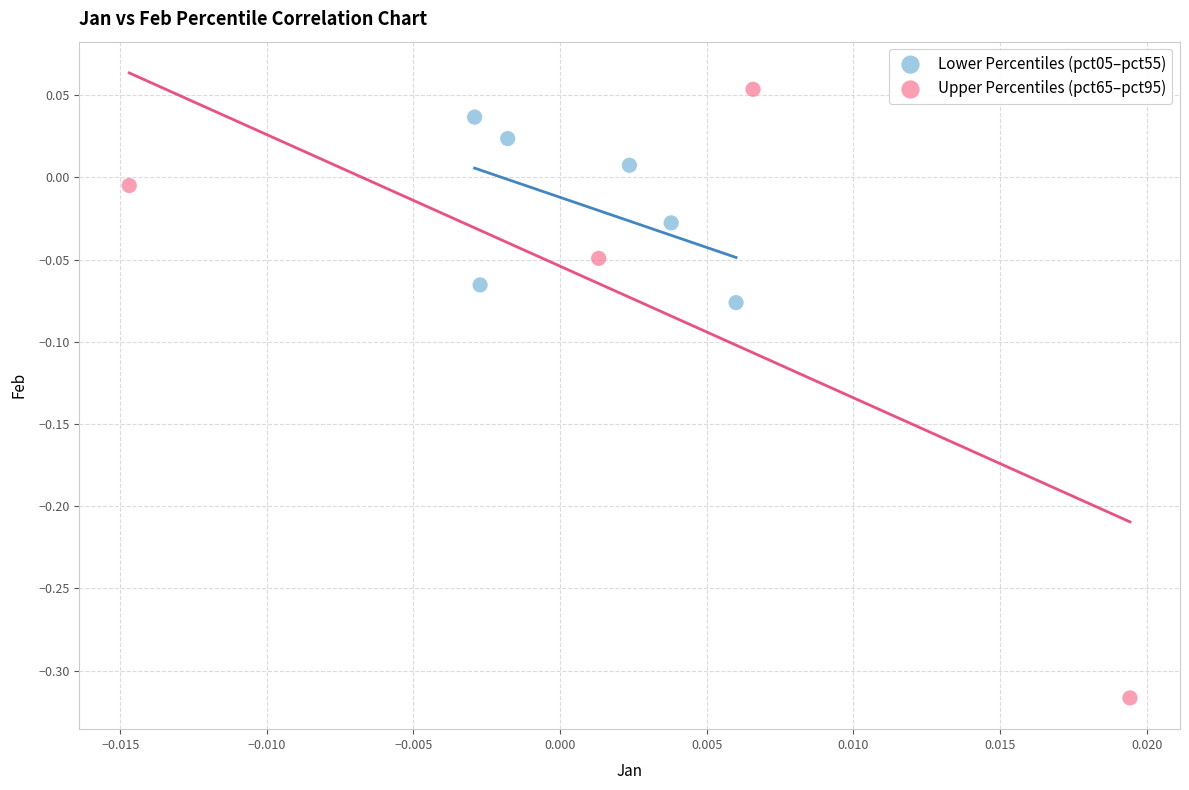

Which series has the widest spread of Y values?

Upper Percentiles (pct65–pct95)